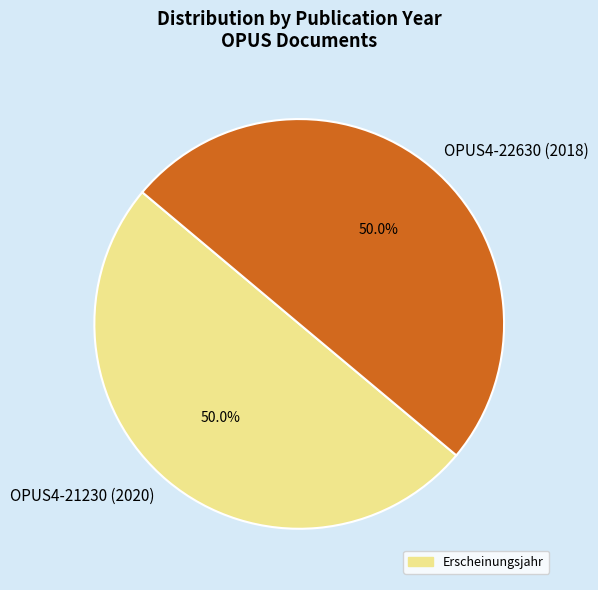

What percentage is the OPUS4-22630 (2018) slice, to the nearest percent?

50%